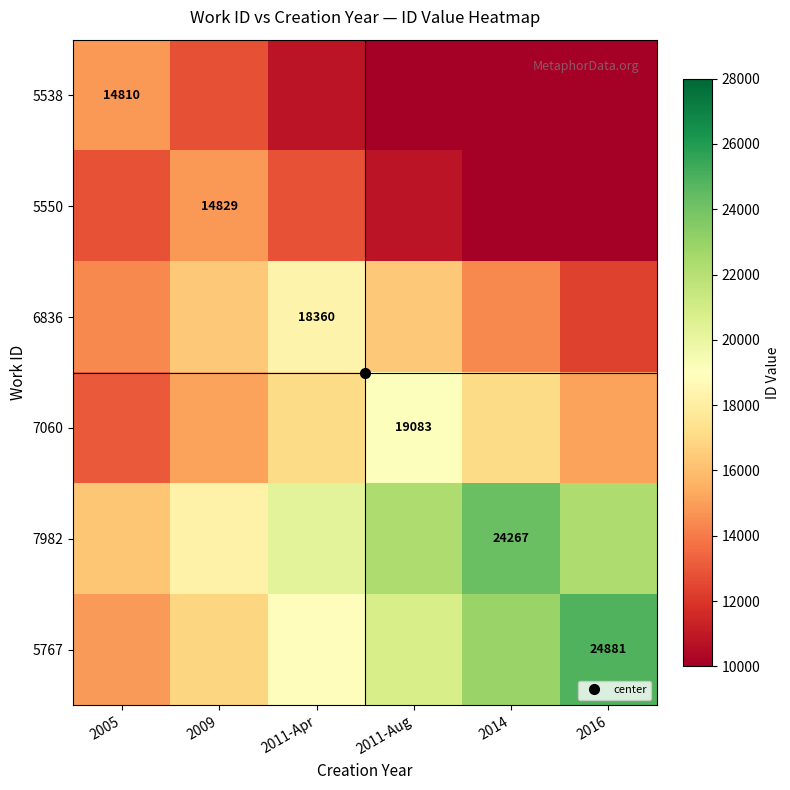

List the labels in order of 7982 value, smallest first.

2005, 2009, 2011-Apr, 2011-Aug, 2016, 2014